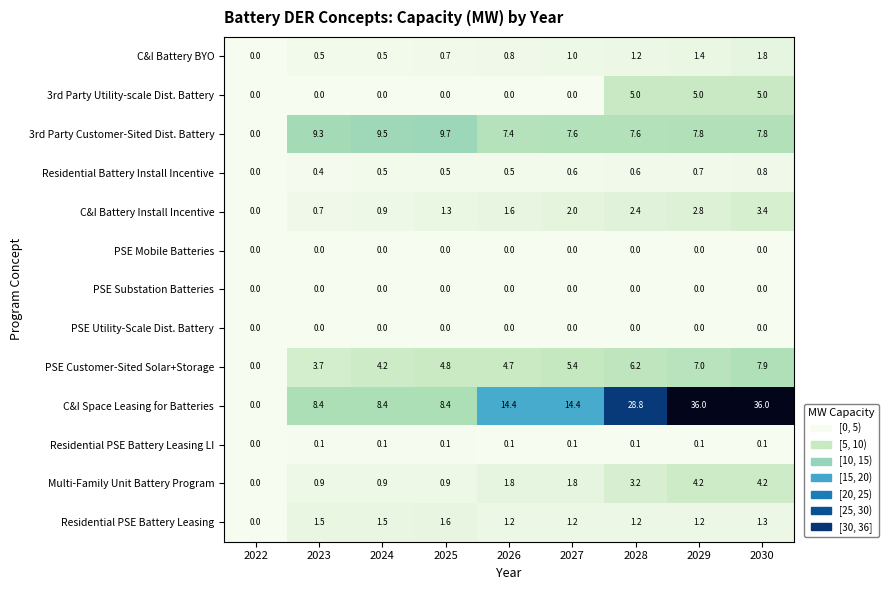

True or false: Residential PSE Battery Leasing has a value of 2.6 at 2025.

False